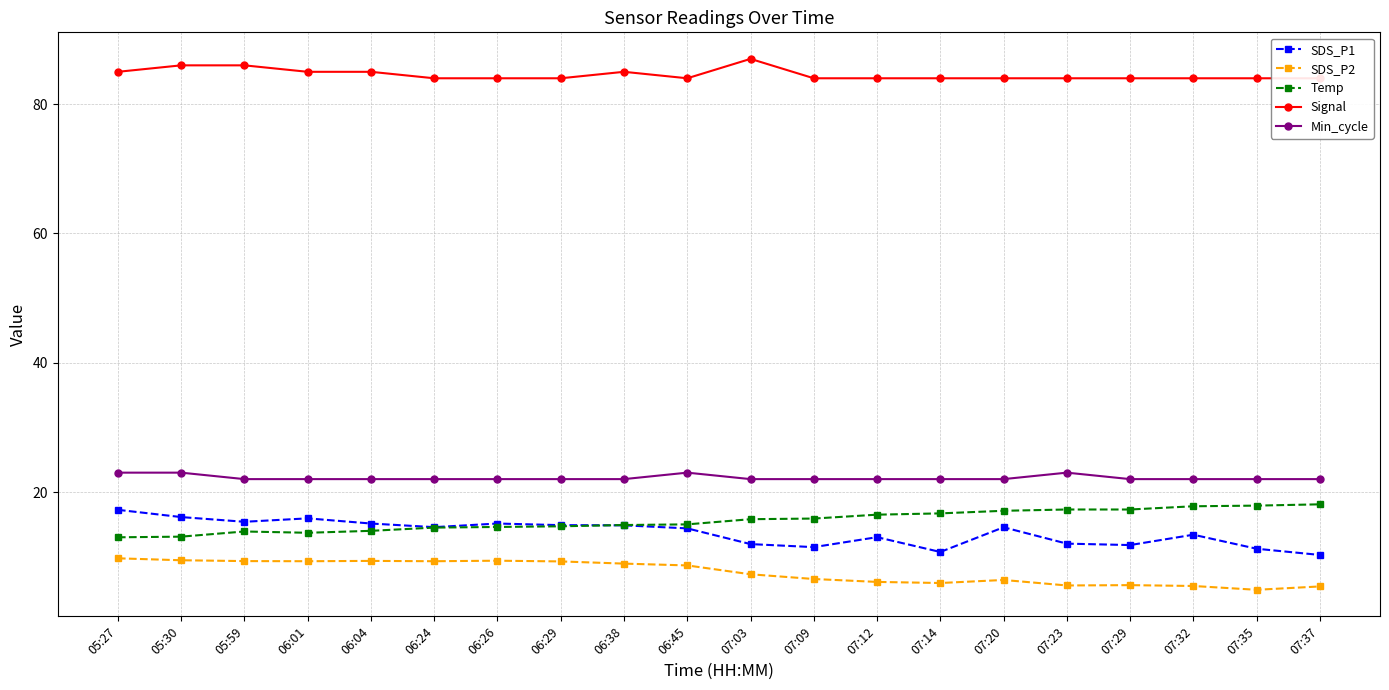

Which series has the widest spread of values?

SDS_P1